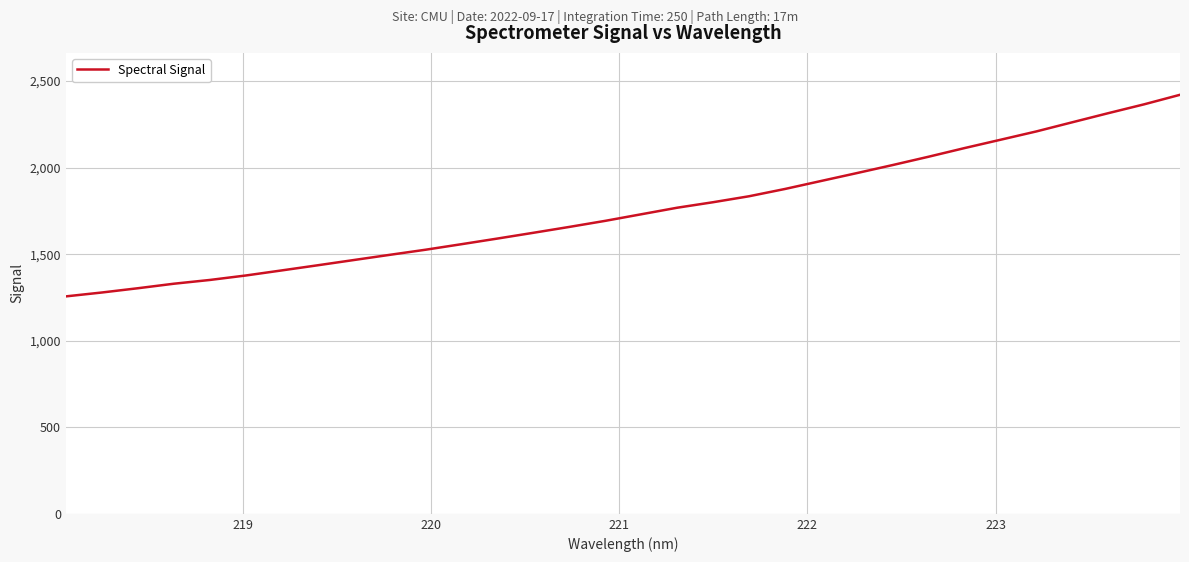

What is the sum of all values?

56165.6